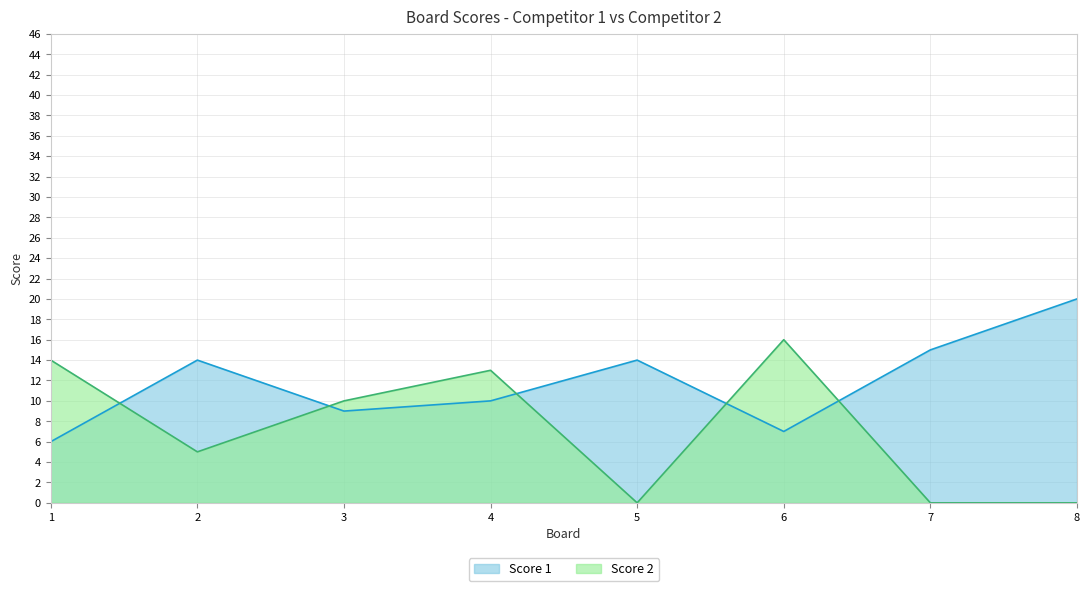

The Score 1 series shows 10 at 1. True or false?

False